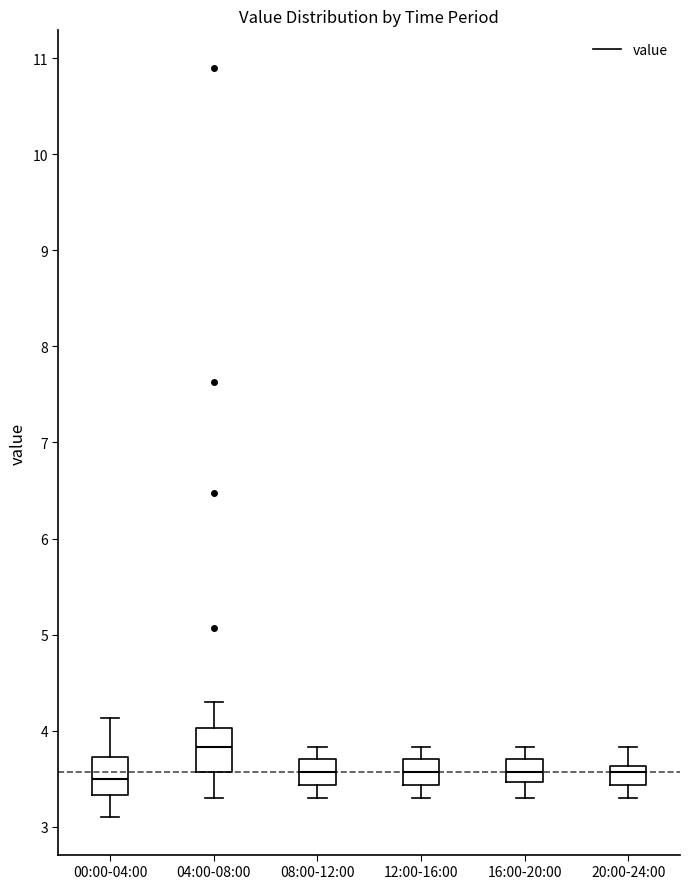

Reading left to right, read every box against the y-axis: the position of its median line, the range the box covers, and the ends of its whiskers. The values are not printed on the chart, so give them approximately, as read against the axis.

00:00-04:00: median 3.5, box 3.3 to 3.7, whiskers 3.1 to 4.1
04:00-08:00: median 3.8, box 3.6 to 4.0, whiskers 3.3 to 4.3
08:00-12:00: median 3.6, box 3.4 to 3.7, whiskers 3.3 to 3.8
12:00-16:00: median 3.6, box 3.4 to 3.7, whiskers 3.3 to 3.8
16:00-20:00: median 3.6, box 3.5 to 3.7, whiskers 3.3 to 3.8
20:00-24:00: median 3.6 (just below the box's upper edge), box 3.4 to 3.6, whiskers 3.3 to 3.8